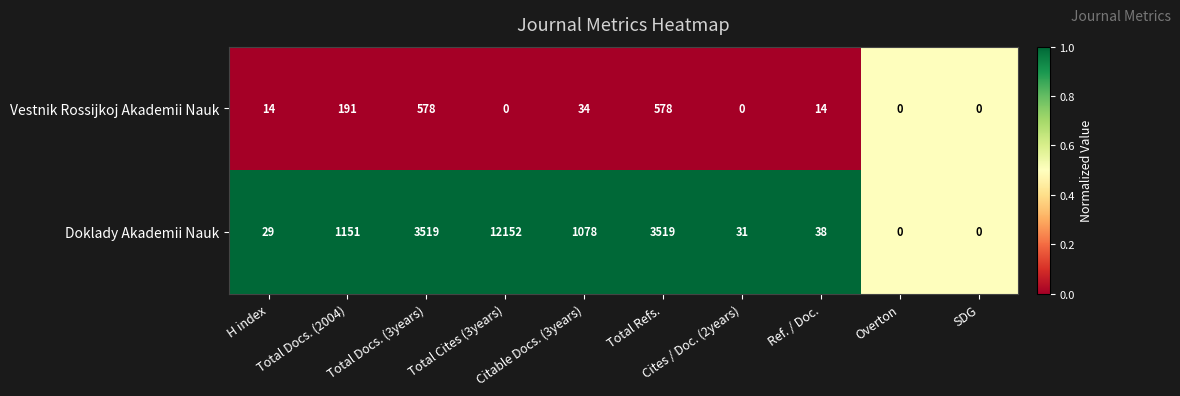

Which series has the largest range (max minus min)?

Doklady Akademii Nauk